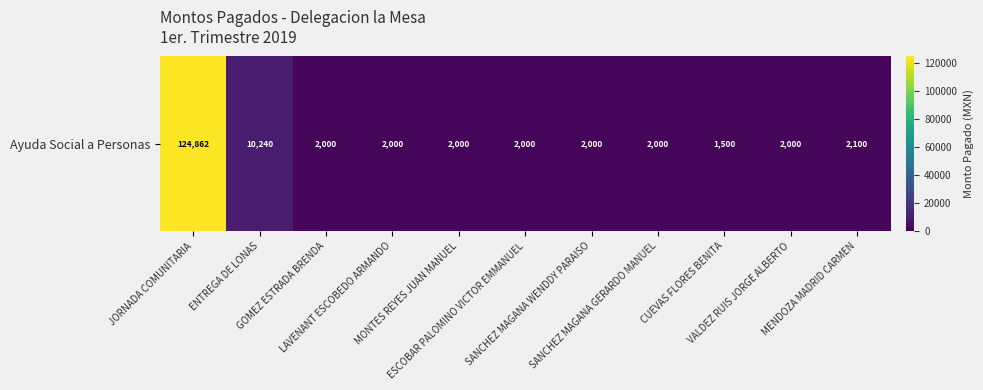

List the labels in order of value, smallest first.

CUEVAS FLORES BENITA, GOMEZ ESTRADA BRENDA, LAVENANT ESCOBEDO ARMANDO, MONTES REYES JUAN MANUEL, ESCOBAR PALOMINO VICTOR EMMANUEL, SANCHEZ MAGANA WENDDY PARAISO, SANCHEZ MAGANA GERARDO MANUEL, VALDEZ RUIS JORGE ALBERTO, MENDOZA MADRID CARMEN, ENTREGA DE LONAS, JORNADA COMUNITARIA